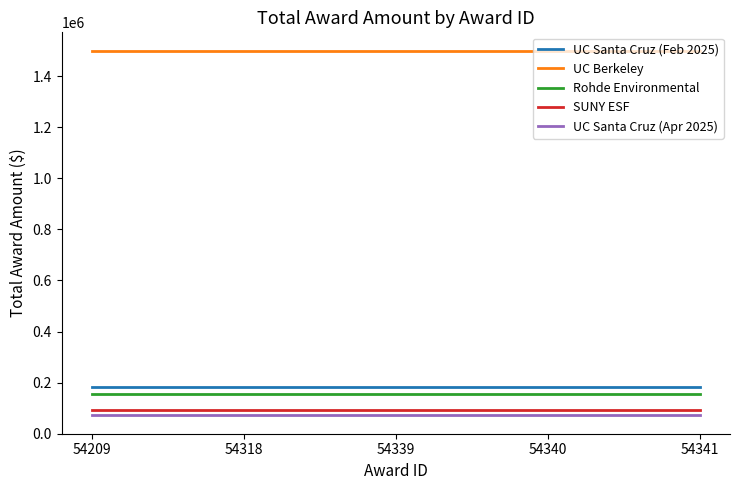

True or false: Rohde Environmental has a value of 44193 at 54341.

False